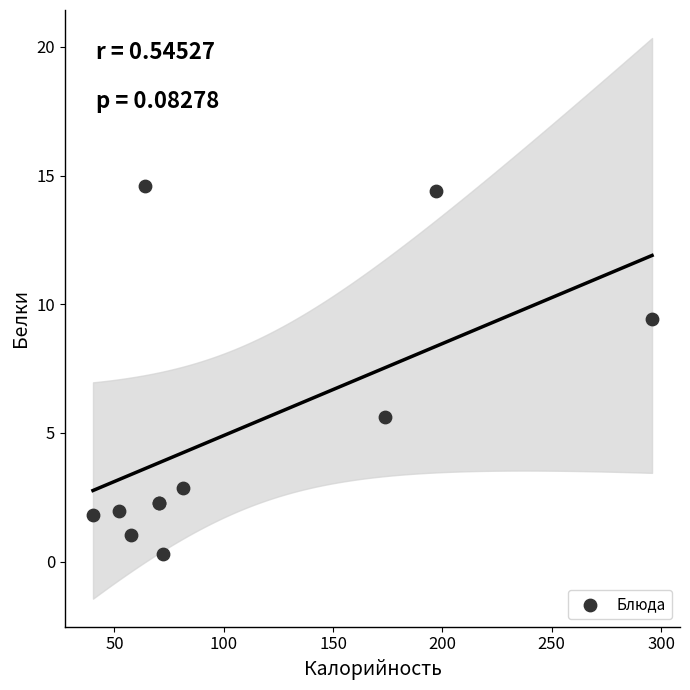

What Y value in the scatter plot is closest to 7?

5.6